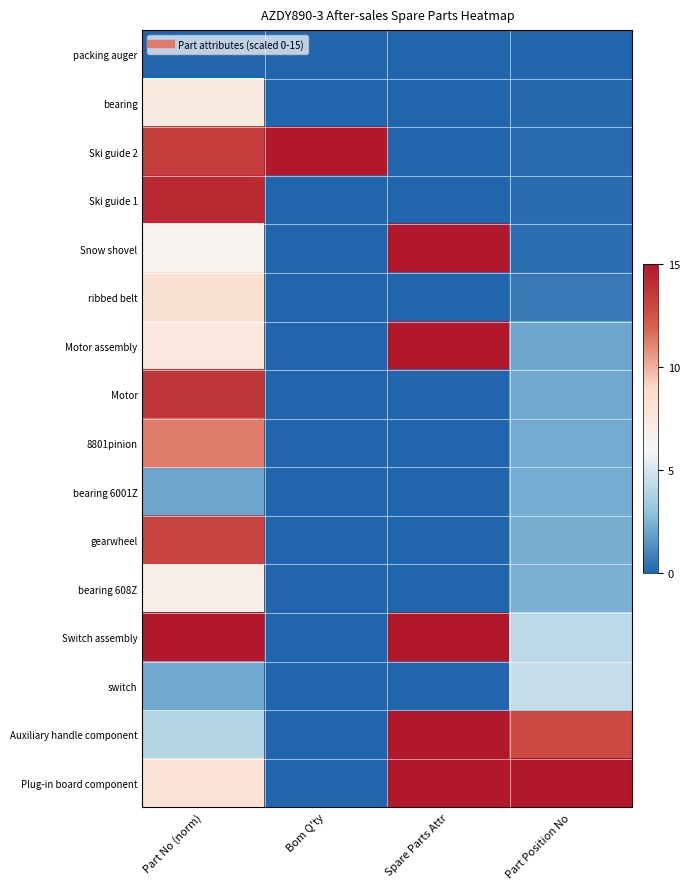

Reading left to right, extract all data points from this chart.

packing auger: Part No (norm)=0.0	Bom Q'ty=0.0	Spare Parts Attr=0.0	Part Position No=0.0
bearing: Part No (norm)=7.4	Bom Q'ty=0.0	Spare Parts Attr=0.0	Part Position No=0.1
Ski guide 2: Part No (norm)=13.5	Bom Q'ty=15.0	Spare Parts Attr=0.0	Part Position No=0.2
Ski guide 1: Part No (norm)=14.2	Bom Q'ty=0.0	Spare Parts Attr=0.0	Part Position No=0.2
Snow shovel: Part No (norm)=6.3	Bom Q'ty=0.0	Spare Parts Attr=15.0	Part Position No=0.3
ribbed belt: Part No (norm)=8.4	Bom Q'ty=0.0	Spare Parts Attr=0.0	Part Position No=0.7
Motor assembly: Part No (norm)=7.6	Bom Q'ty=0.0	Spare Parts Attr=15.0	Part Position No=2.1
Motor: Part No (norm)=13.8	Bom Q'ty=0.0	Spare Parts Attr=0.0	Part Position No=2.1
8801pinion: Part No (norm)=11.3	Bom Q'ty=0.0	Spare Parts Attr=0.0	Part Position No=2.2
bearing 6001Z: Part No (norm)=2.0	Bom Q'ty=0.0	Spare Parts Attr=0.0	Part Position No=2.2
gearwheel: Part No (norm)=13.1	Bom Q'ty=0.0	Spare Parts Attr=0.0	Part Position No=2.3
bearing 608Z: Part No (norm)=7.0	Bom Q'ty=0.0	Spare Parts Attr=0.0	Part Position No=2.4
Switch assembly: Part No (norm)=15.0	Bom Q'ty=0.0	Spare Parts Attr=15.0	Part Position No=4.3
switch: Part No (norm)=2.2	Bom Q'ty=0.0	Spare Parts Attr=0.0	Part Position No=4.5
Auxiliary handle component: Part No (norm)=4.0	Bom Q'ty=0.0	Spare Parts Attr=15.0	Part Position No=12.9
Plug-in board component: Part No (norm)=8.2	Bom Q'ty=0.0	Spare Parts Attr=15.0	Part Position No=15.0